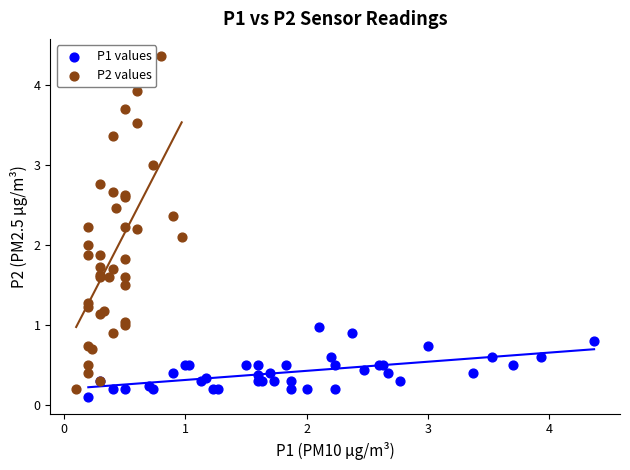

What are all the series names shown in the legend?

P1 values, P2 values